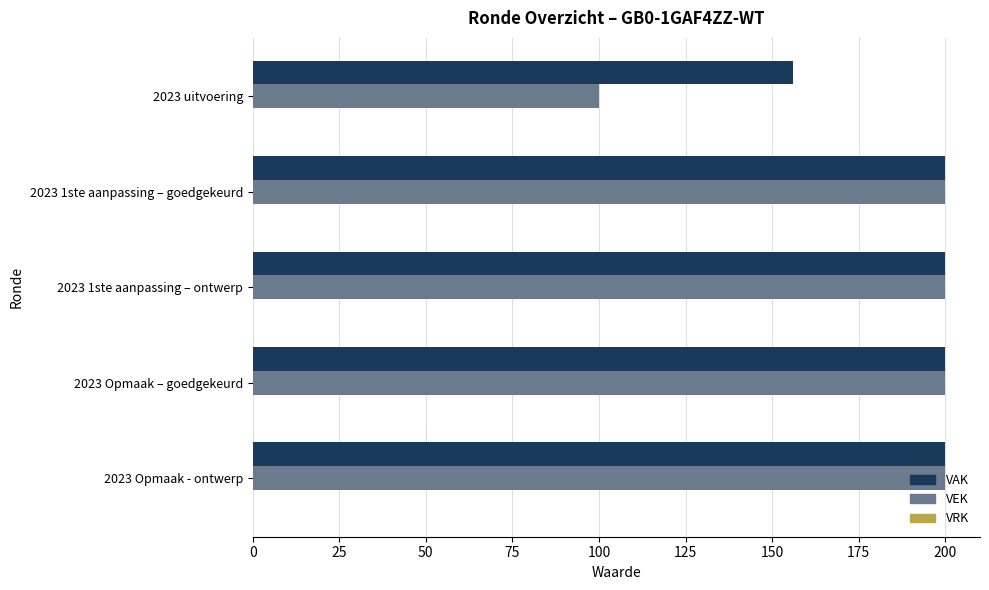

What is the highest value of the VEK series?

200